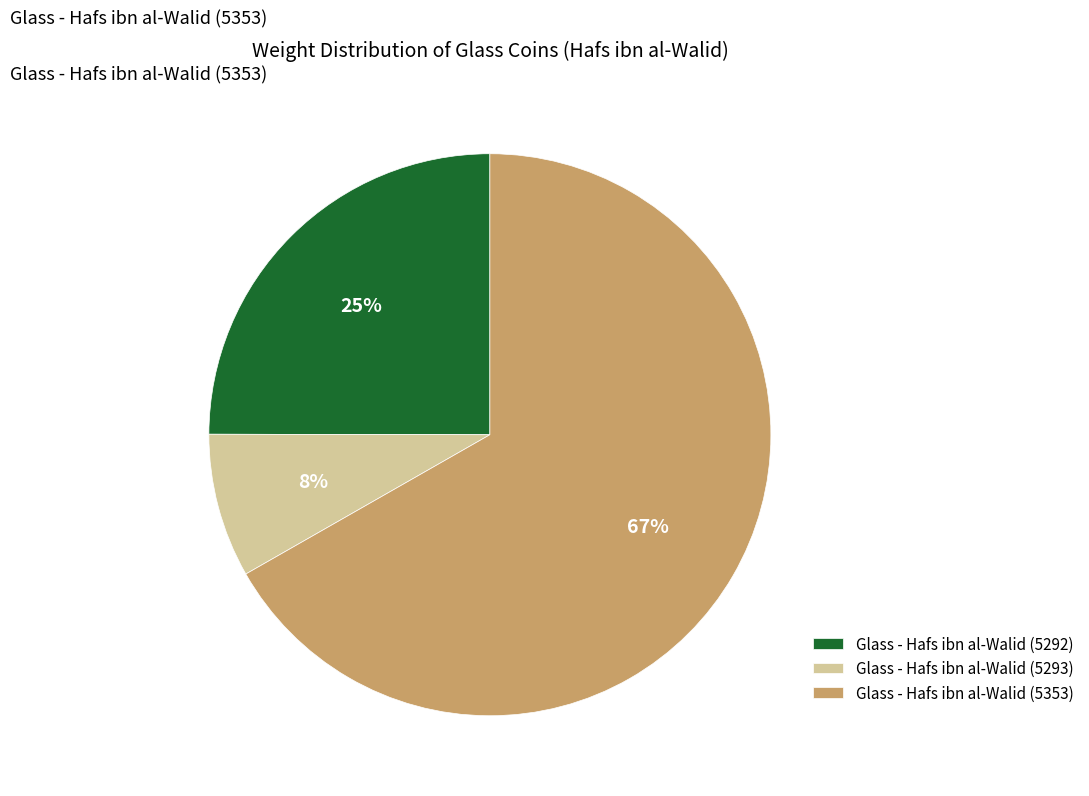

To the nearest percent, what is the average slice percentage?

33%